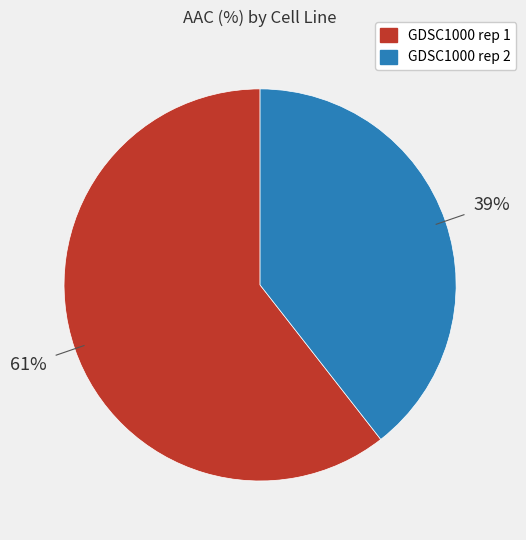

Rank the categories by value from highest to lowest.

GDSC1000 rep 1, GDSC1000 rep 2